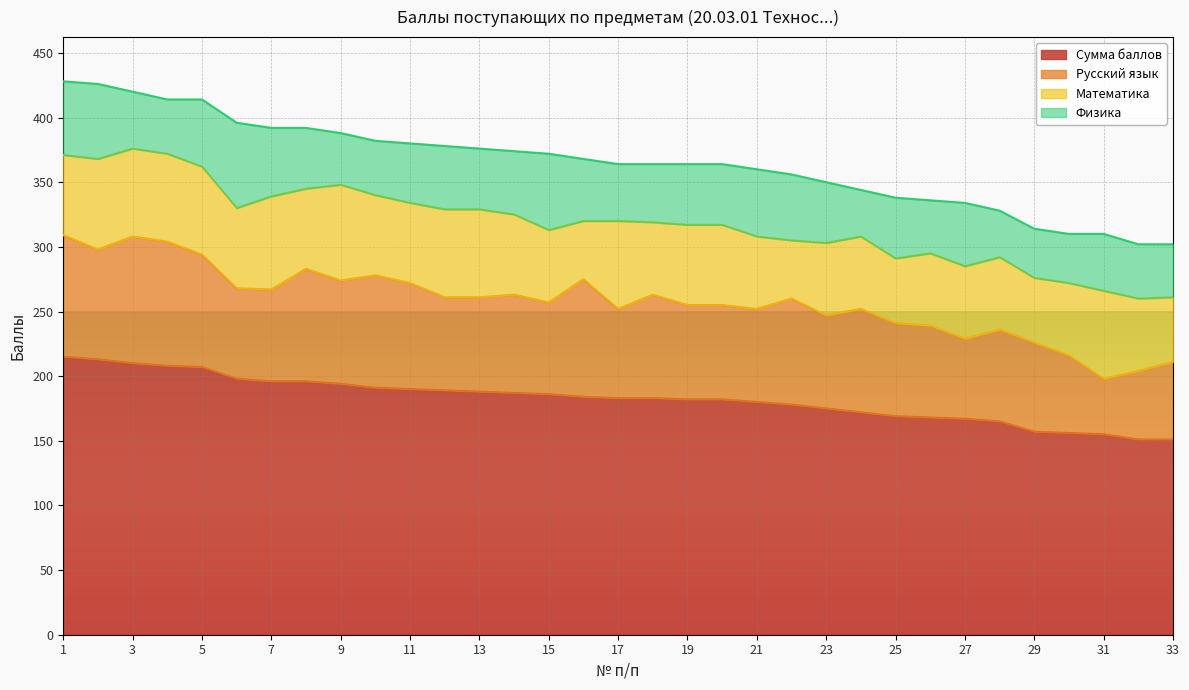

True or false: Физика has a value of 53 at 7.

True